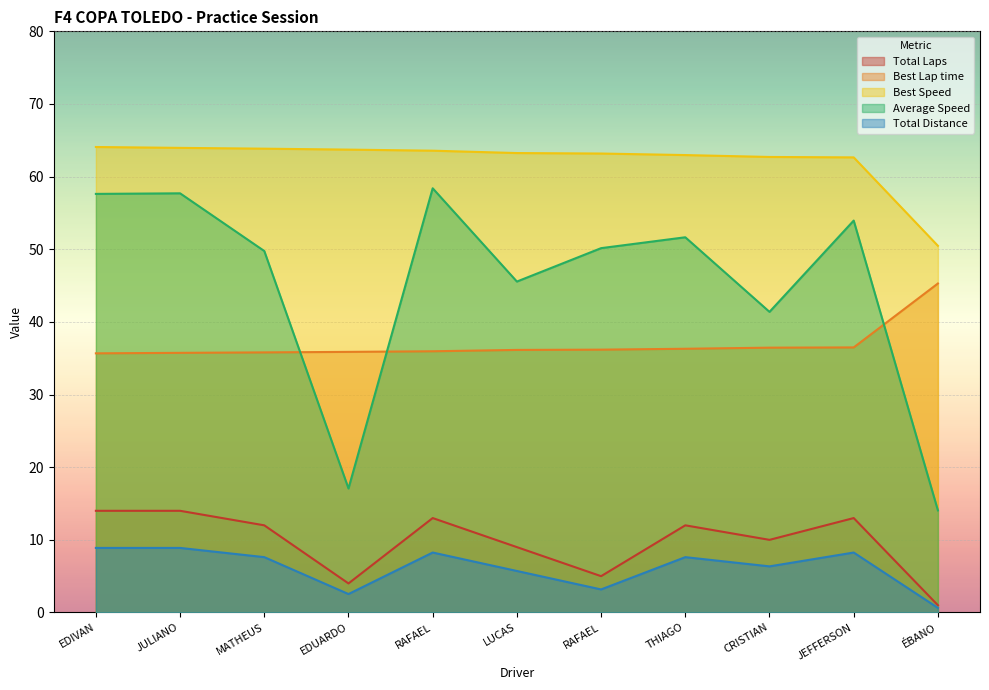

Reading left to right, extract all data points from this chart.

Total Laps: 14.0	14.0	12.0	4.0	13.0	9.0	5.0	12.0	10.0	13.0	1.0
Best Lap time: 35.7	35.7	35.8	35.9	36.0	36.1	36.2	36.3	36.5	36.5	45.3
Best Speed: 64.1	64.0	63.8	63.7	63.6	63.2	63.2	63.0	62.7	62.6	50.5
Average Speed: 57.6	57.7	49.8	17.1	58.4	45.6	50.2	51.7	41.4	54.0	14.1
Total Distance: 8.9	8.9	7.6	2.5	8.3	5.7	3.2	7.6	6.3	8.3	0.6